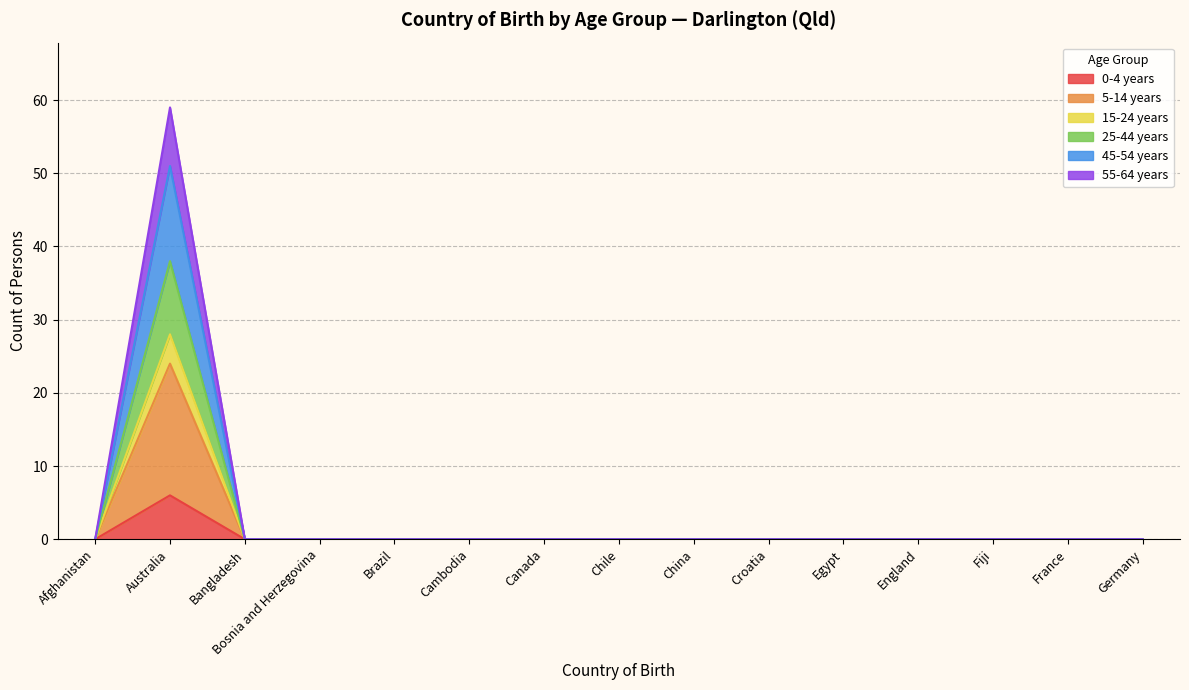

True or false: 0-4 years and 55-64 years cross at least once.

False